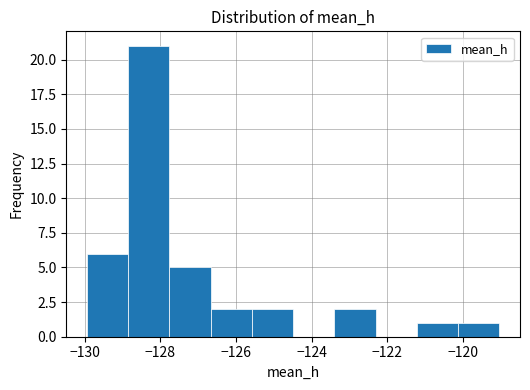

Reading left to right, list every bar in this chart as the range it spans on the x-axis followed by its height. Neither the bar edges nor the heights are printed on the chart, so give them approximately, as read against the axes.

-130.0 to -128.8: 6
-128.8 to -127.8: 21
-127.8 to -126.6: 5
-126.6 to -125.6: 2
-125.6 to -124.4: 2
-124.4 to -123.4: 0
-123.4 to -122.4: 2
-122.4 to -121.2: 0
-121.2 to -120.2: 1
-120.2 to -119.0: 1